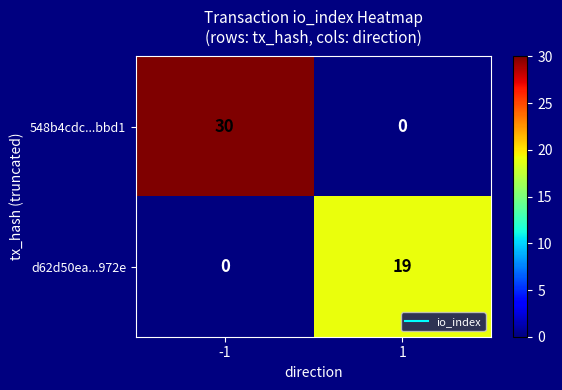

List the series in order of their overall mean, lowest first.

d62d50ea...972e, 548b4cdc...bbd1